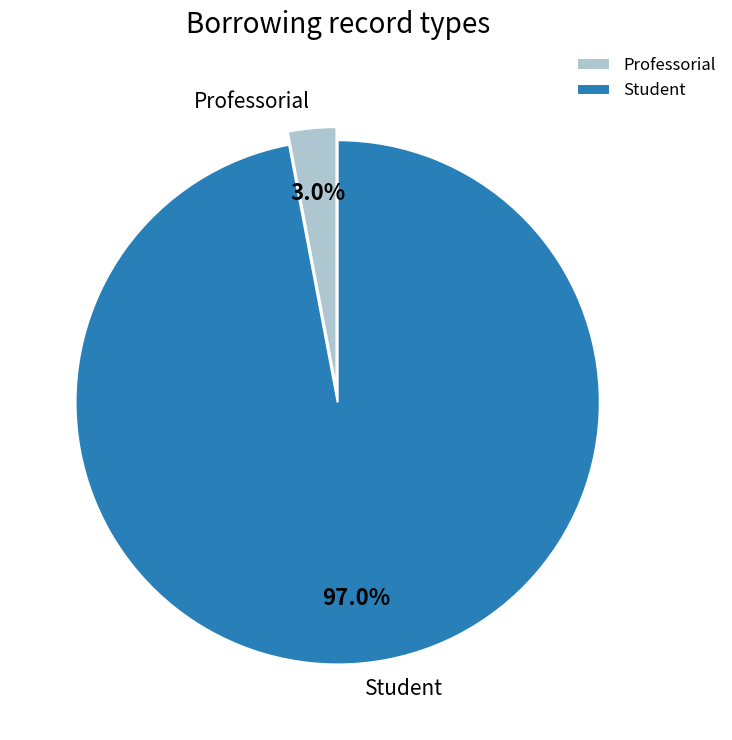

What is the total percentage of Professorial and Student?

100.0%